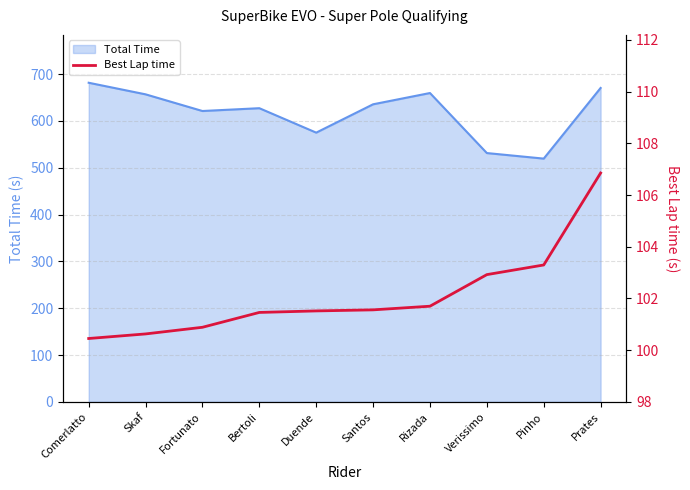

Read the Total Time value at Duende.

575.1